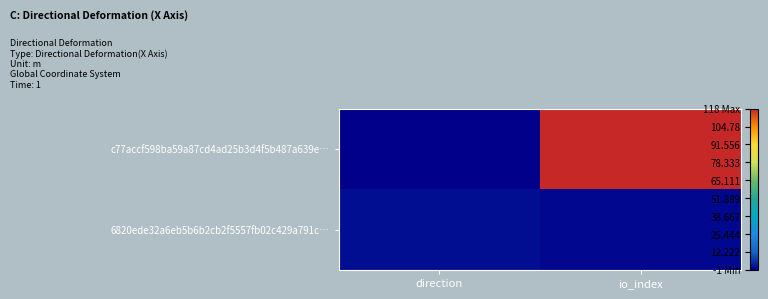

Which series has the largest range (max minus min)?

c77accf598ba59a87cd4ad25b3d4f5b487a639e…